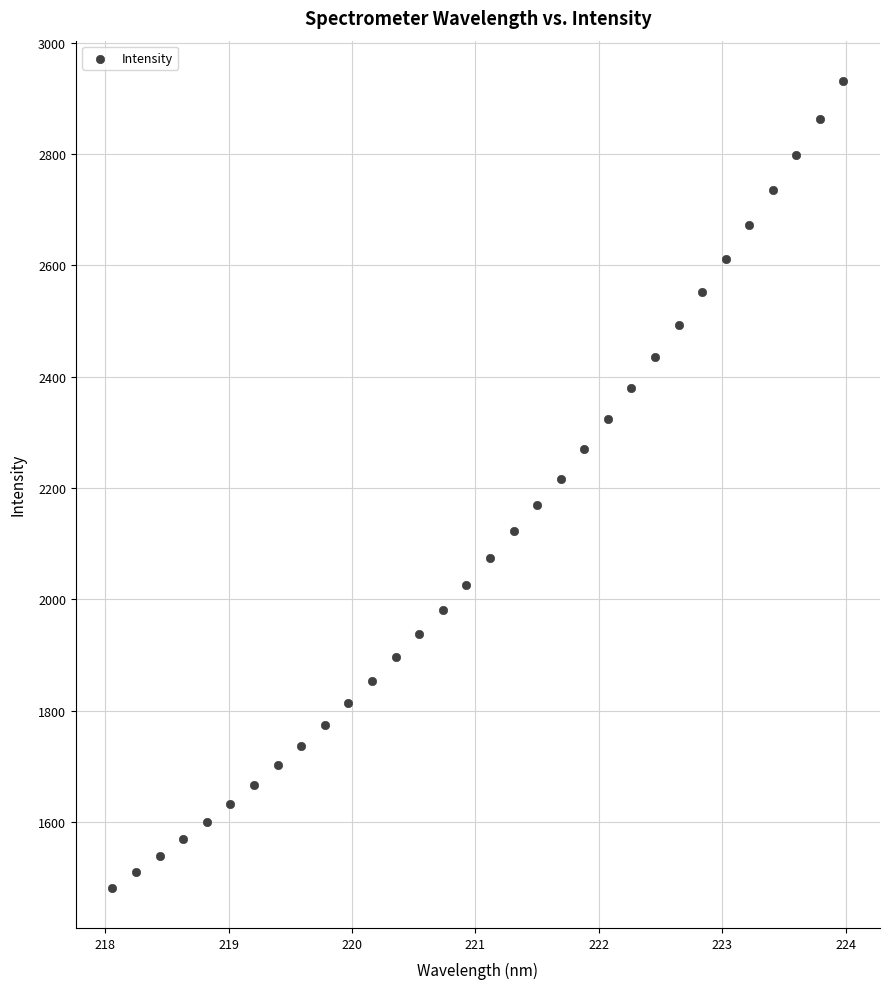

What is the range of X values (max minus min)?

5.9